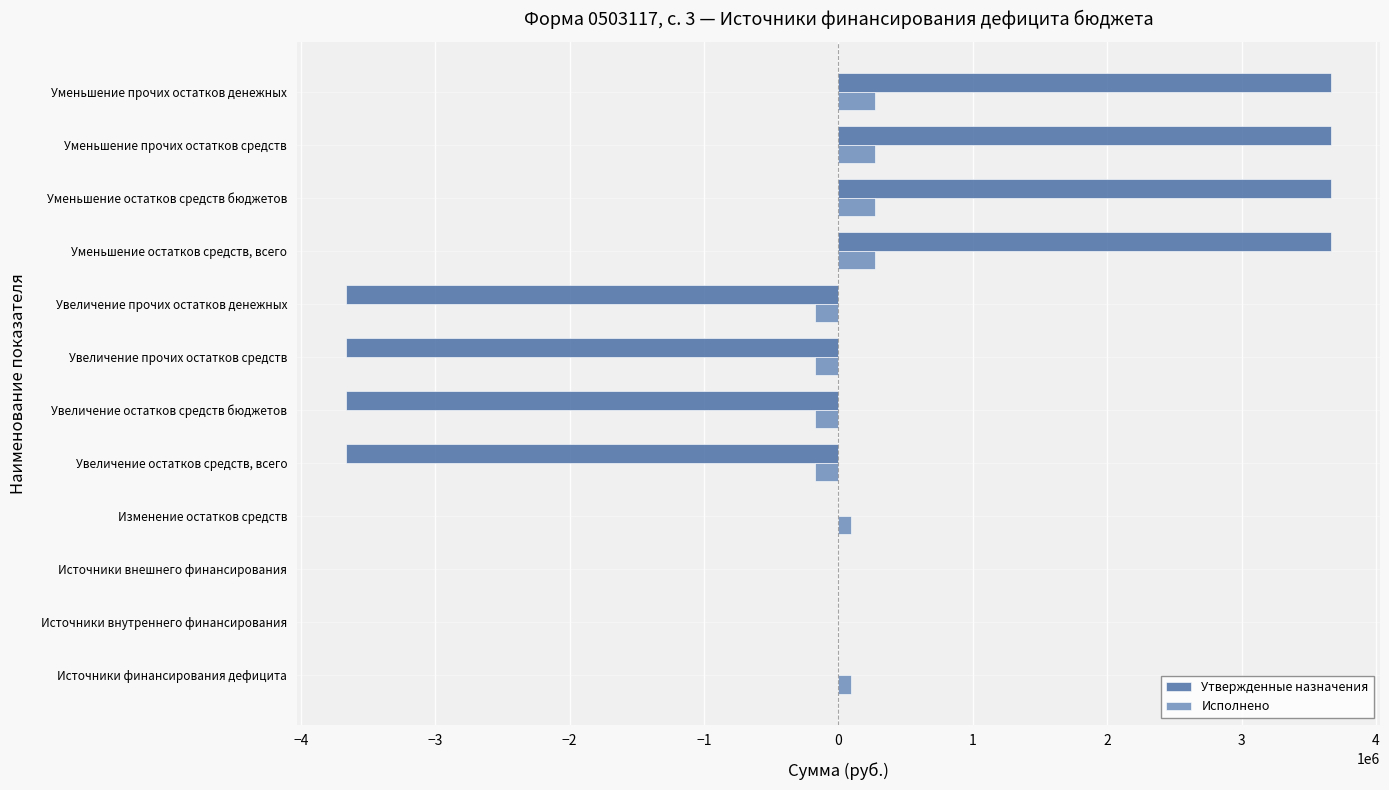

What value does the Исполнено series have at Увеличение прочих остатков денежных?

-174850.7